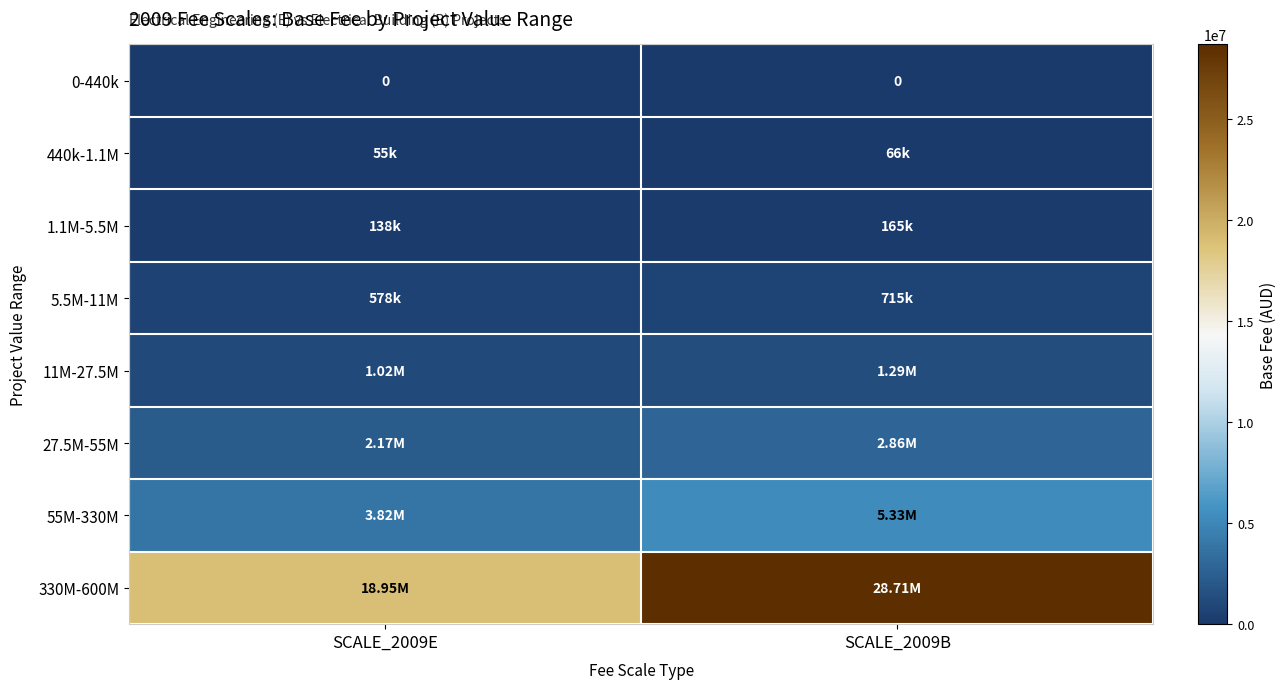

At SCALE_2009E, list the series in order from smallest to largest.

0-440k, 440k-1.1M, 1.1M-5.5M, 5.5M-11M, 11M-27.5M, 27.5M-55M, 55M-330M, 330M-600M